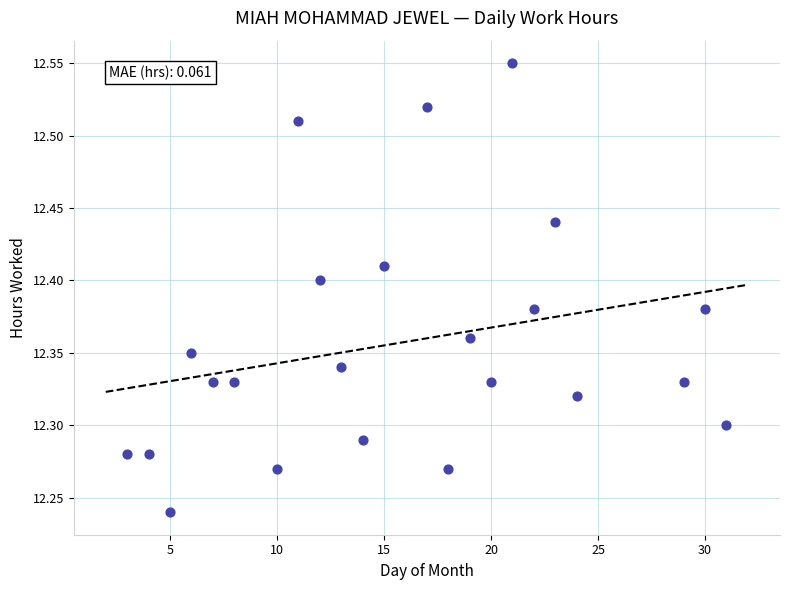

What is the range of Y values (max minus min)?

0.3